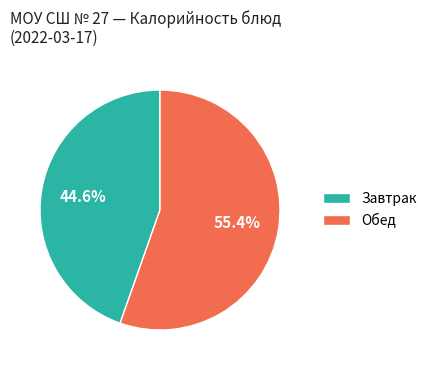

What is the total percentage of Завтрак and Обед?

100.0%